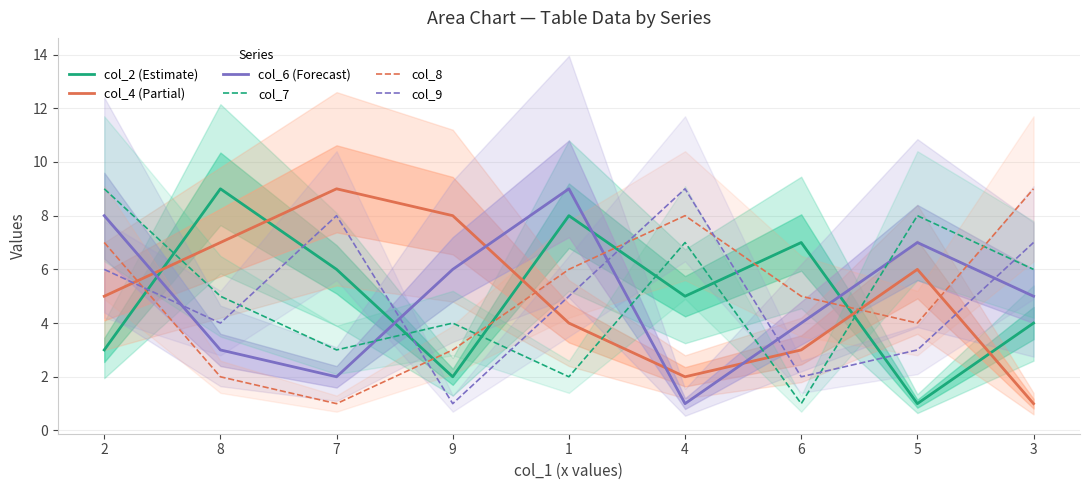

What is the label of the 3rd point from the right?

6